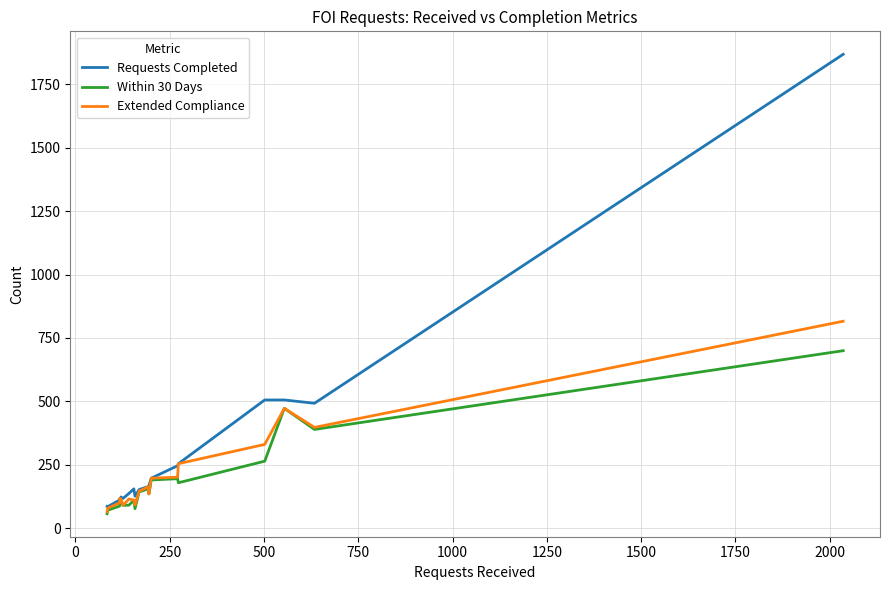

List the series in order of their peak value, lowest first.

Within 30 Days, Extended Compliance, Requests Completed